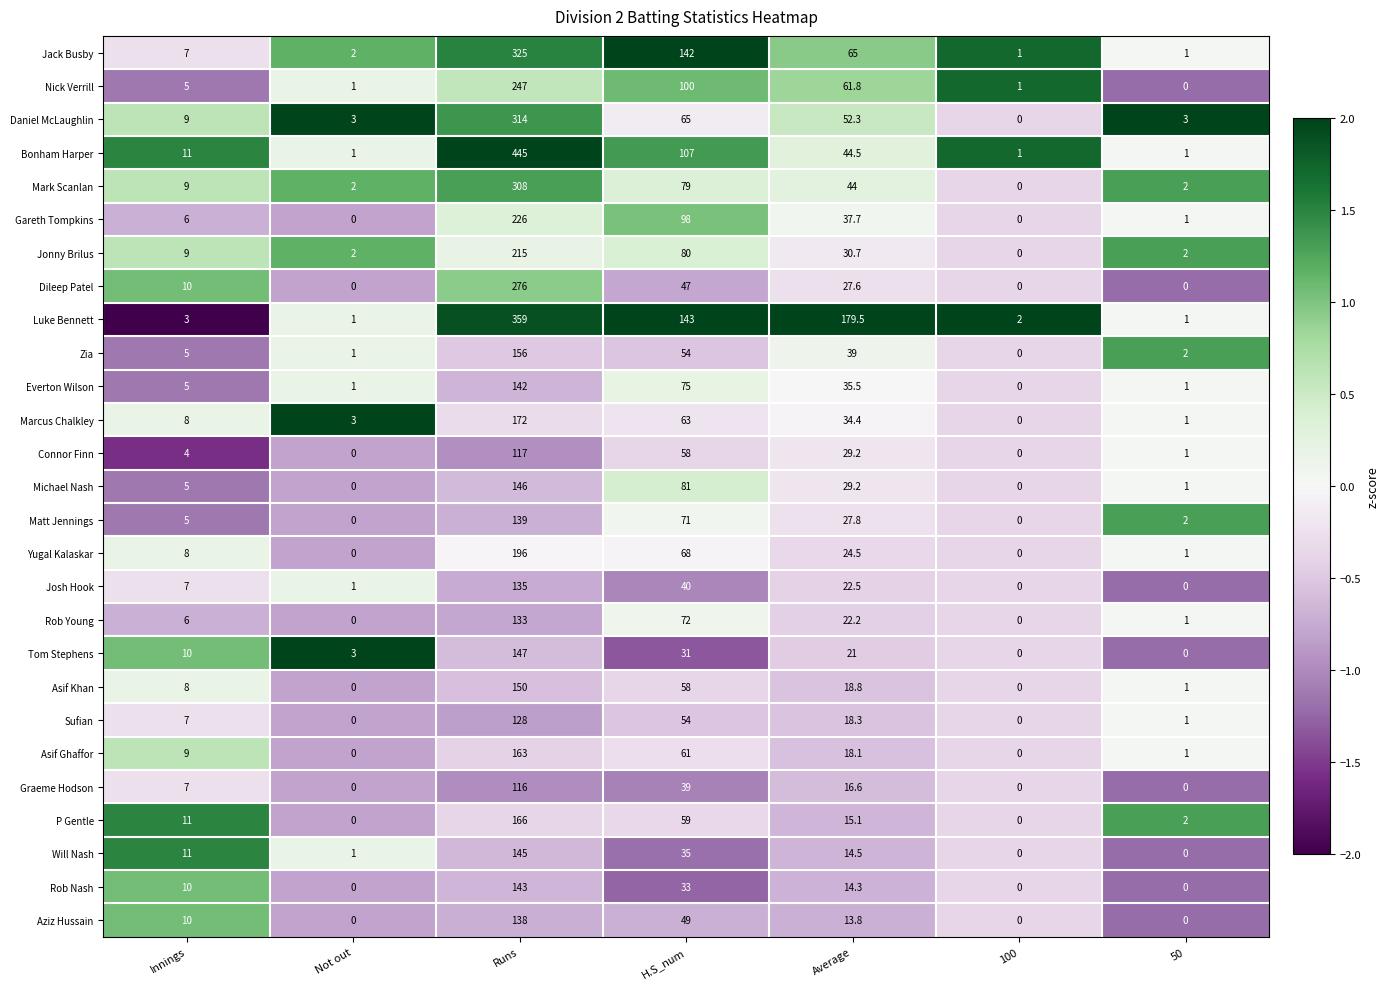

What is the average value of the Tom Stephens series?

30.3